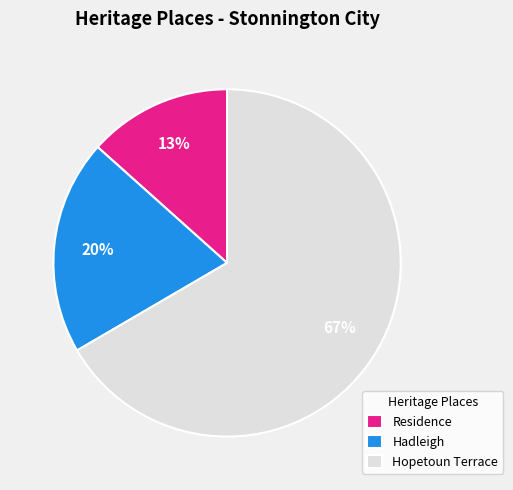

Which category has the biggest portion of the pie?

Hopetoun Terrace